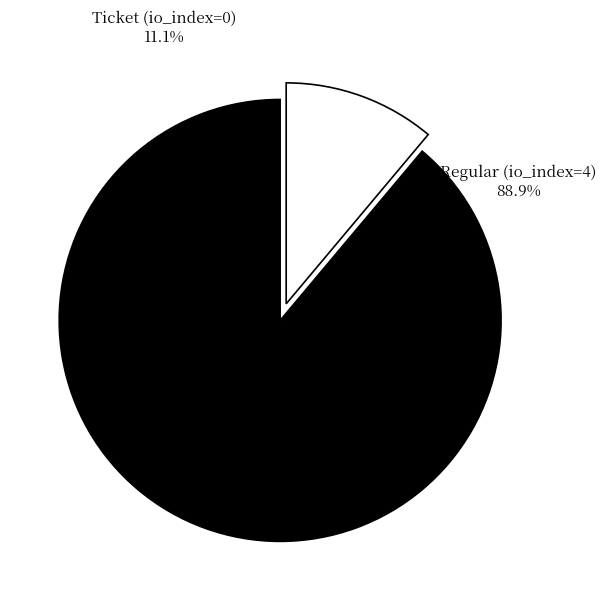

Count the number of slices in the pie.

2